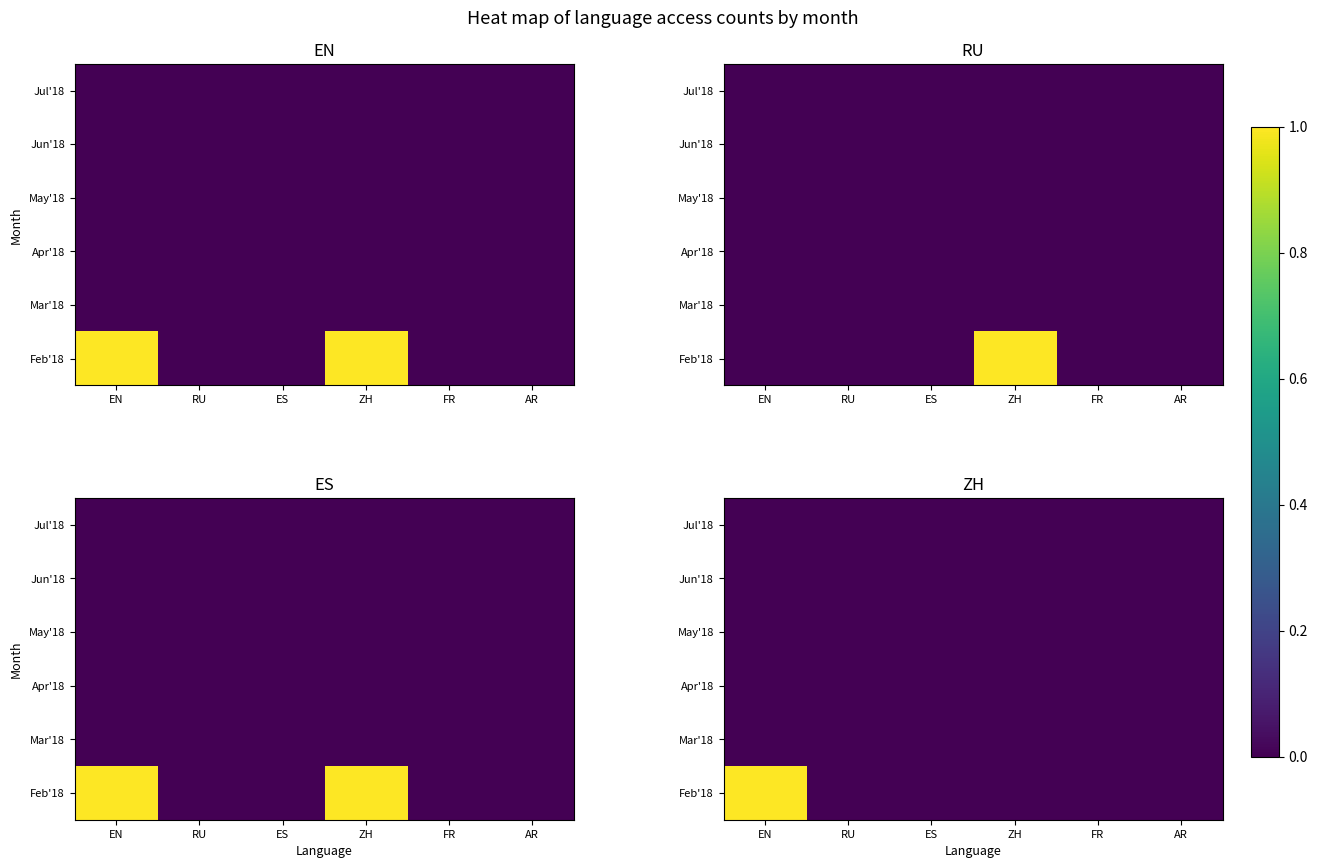

Is it true that Apr'18 equals 0 at FR?

True